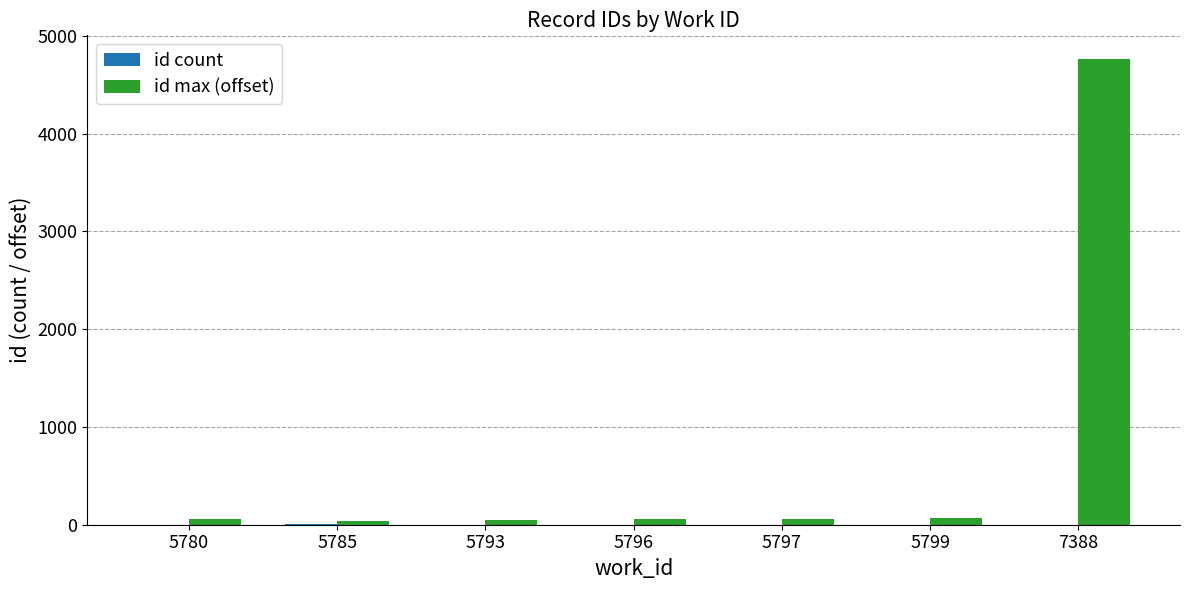

Are the bars horizontal?

No